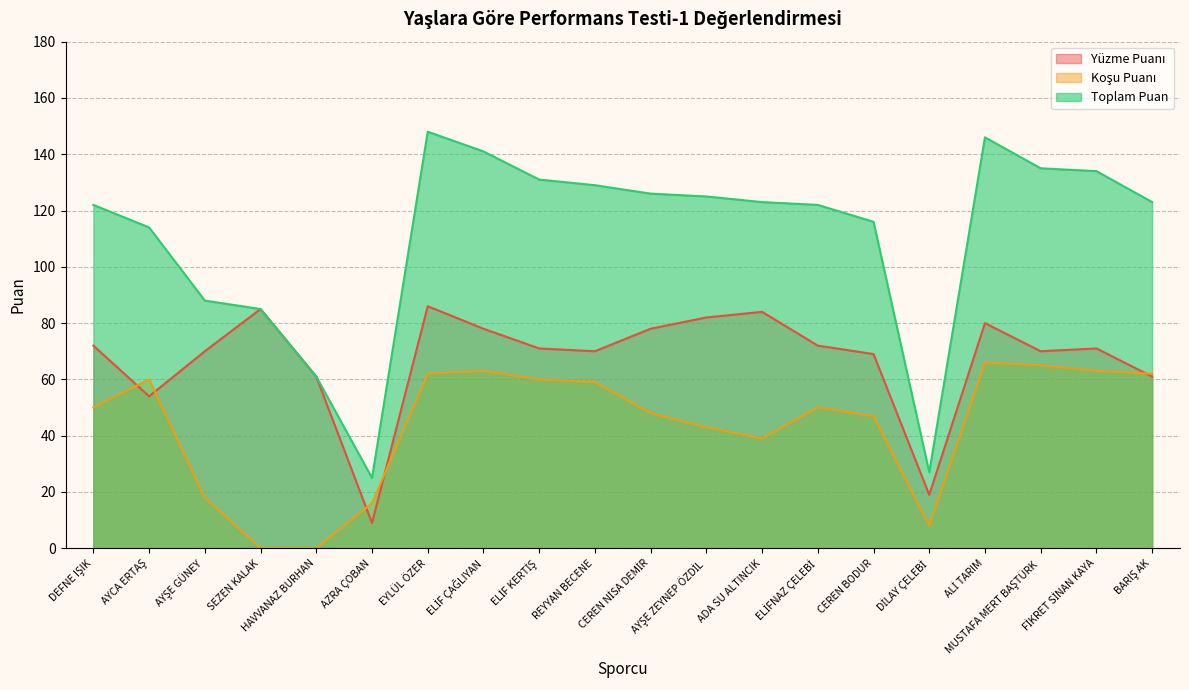

The Toplam Puan series shows 146 at ALİ TARIM. True or false?

True